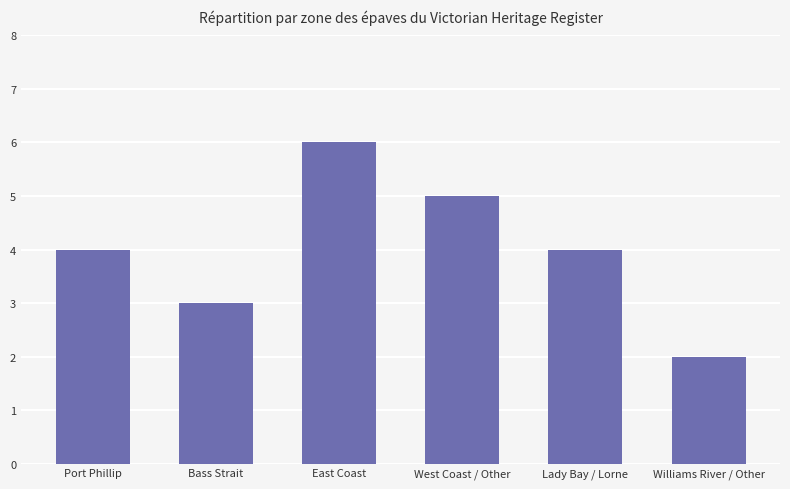

Reading right to left, list all the values displayed in this chart.

2	4	5	6	3	4